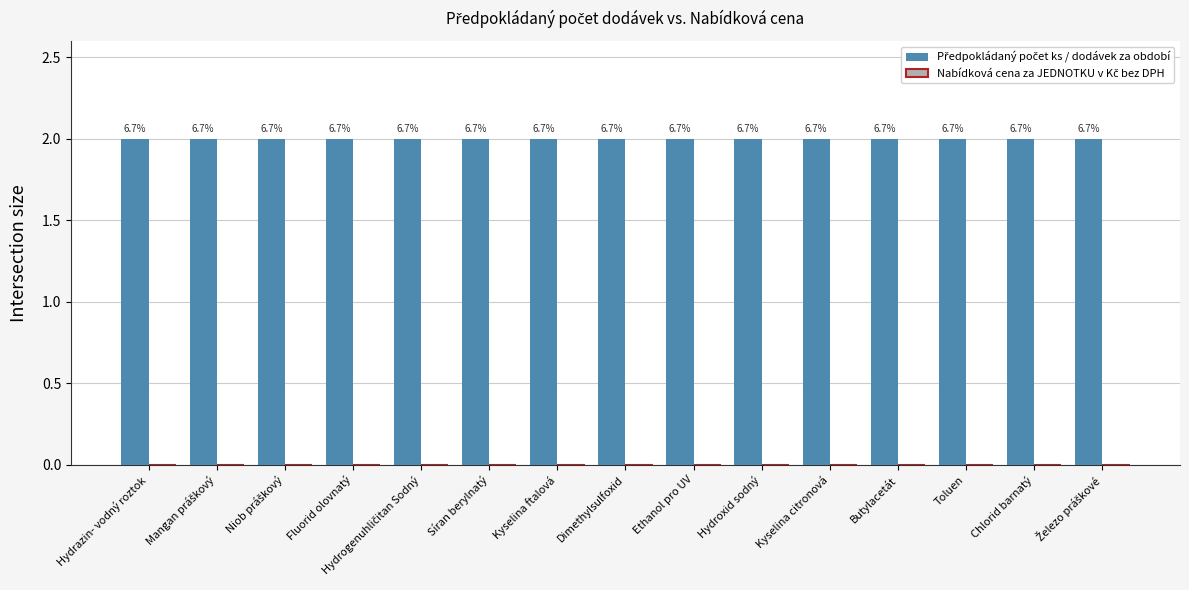

At how many categories does at least one series exceed 1?

15